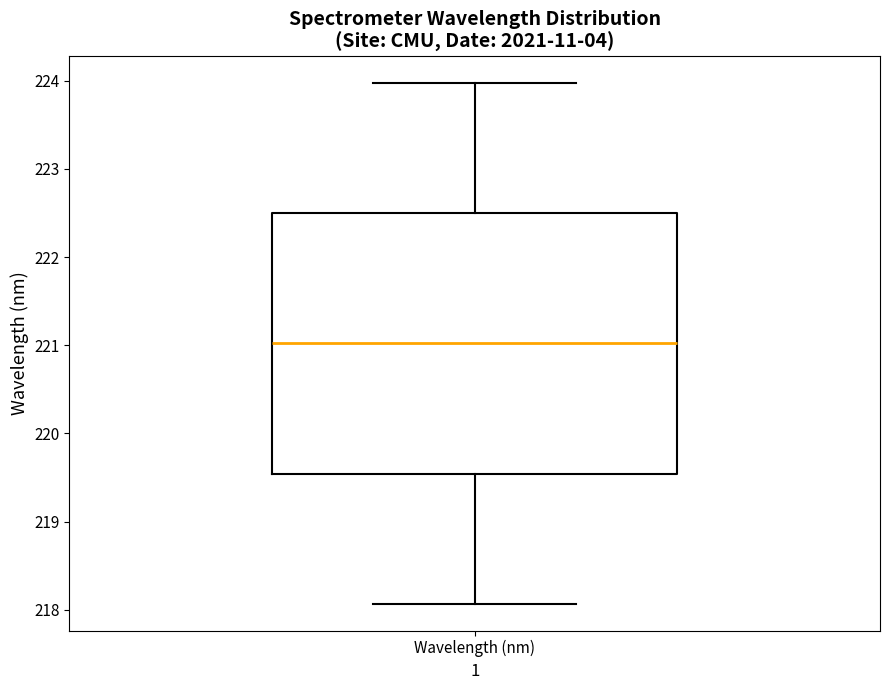

Where does the median line of the box for Wavelength (nm) sit on the y-axis? The values are not printed on the chart, so give them approximately, as read against the axis.

221.0